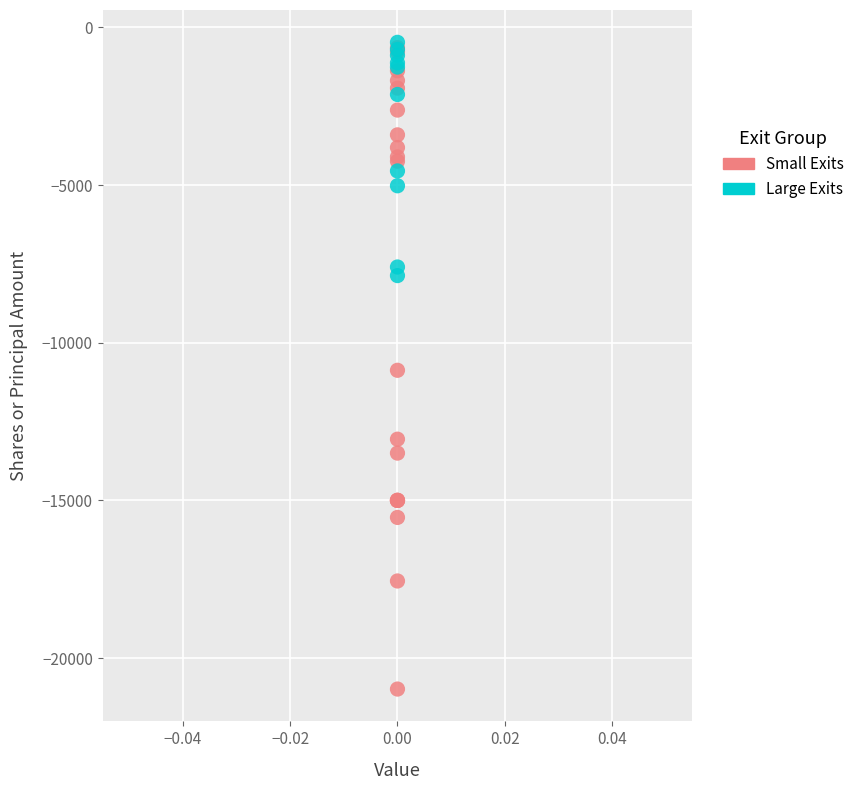

Which series has the widest spread of Y values?

Small Exits